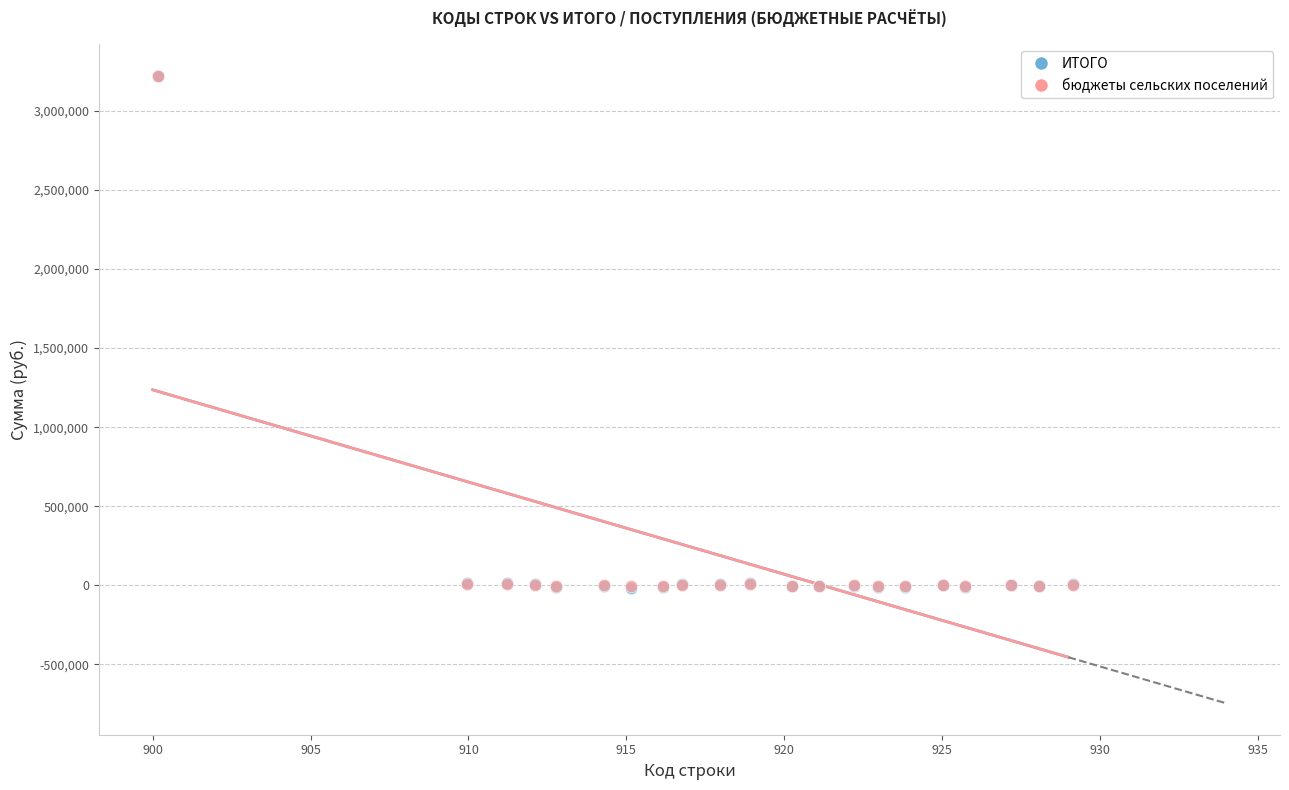

What are all the series names shown in the legend?

ИТОГО, бюджеты сельских поселений